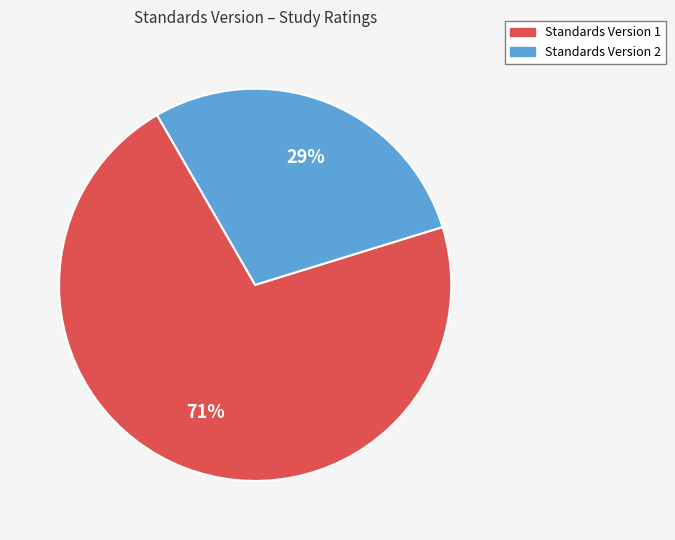

To the nearest percent, what is the average slice percentage?

50%